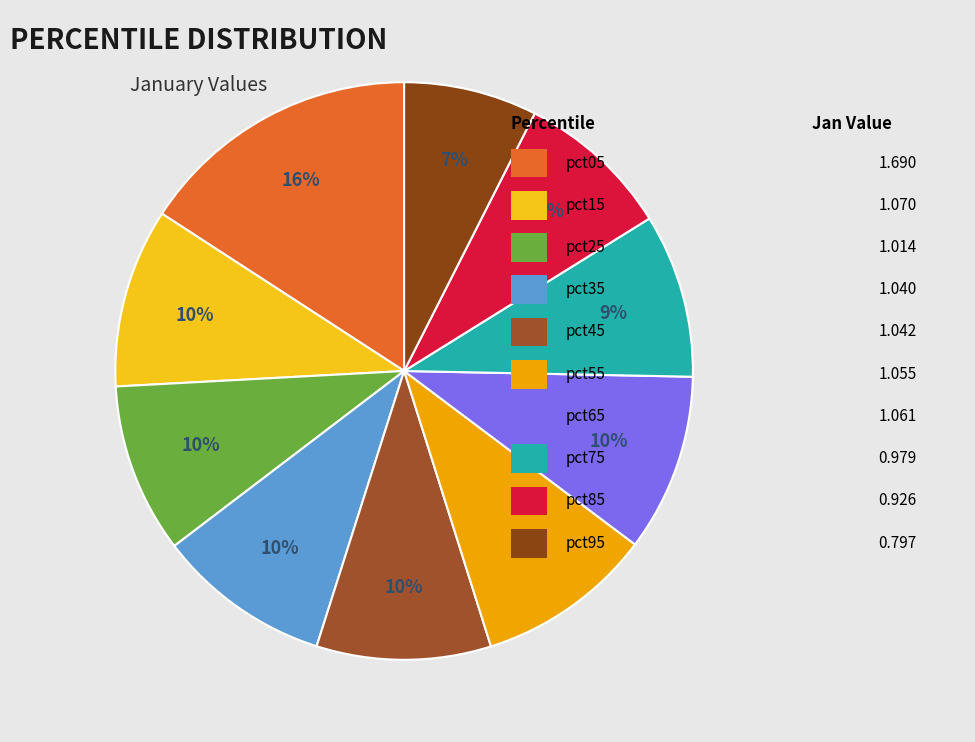

Rank the categories by value from lowest to highest.

pct95, pct85, pct75, pct25, pct35, pct45, pct55, pct65, pct15, pct05